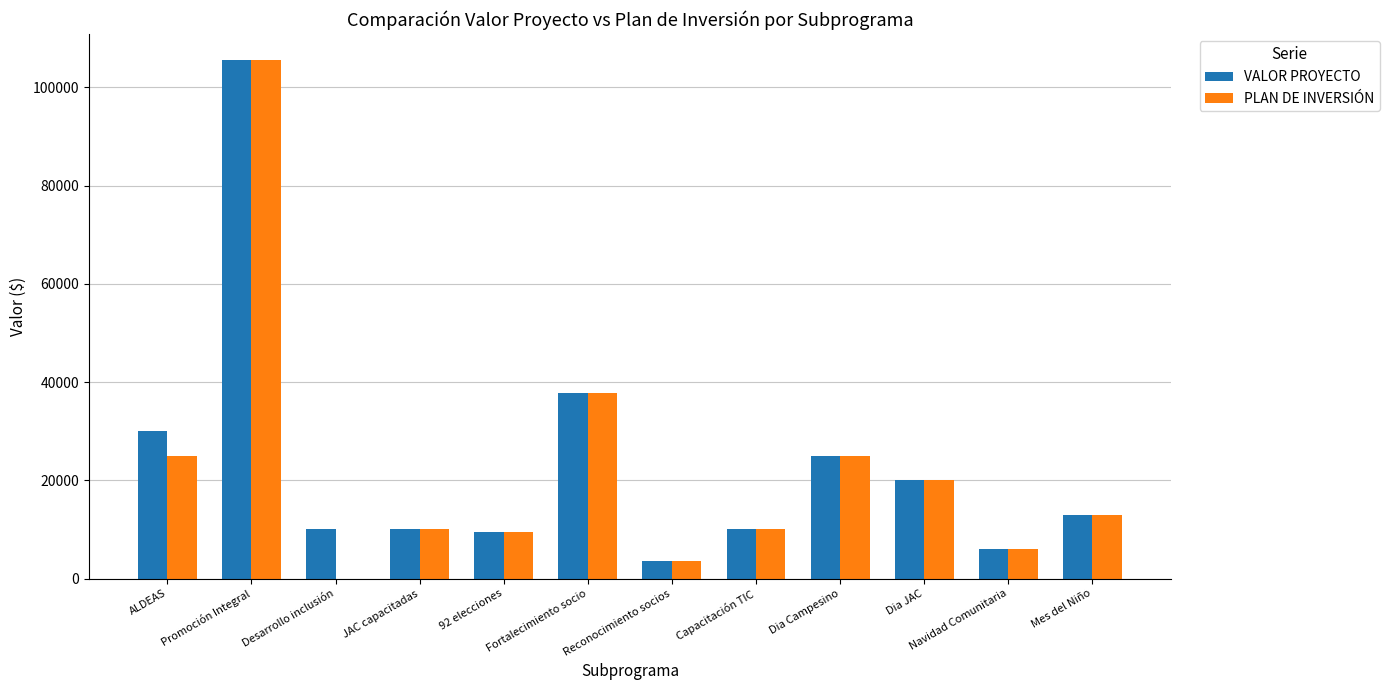

Reading left to right, transcribe all the data shown in this chart.

VALOR PROYECTO: ALDEAS=30000	Promoción Integral=105600	Desarrollo inclusión=10000	JAC capacitadas=10000	92 elecciones=9500	Fortalecimiento socio=37750	Reconocimiento socios=3500	Capacitación TIC=10000	Dia Campesino=25000	Dia JAC=20000	Navidad Comunitaria=6000	Mes del Niño=13000
PLAN DE INVERSIÓN: ALDEAS=25000	Promoción Integral=105600	Desarrollo inclusión=0	JAC capacitadas=10000	92 elecciones=9500	Fortalecimiento socio=37750	Reconocimiento socios=3500	Capacitación TIC=10000	Dia Campesino=25000	Dia JAC=20000	Navidad Comunitaria=6000	Mes del Niño=13000